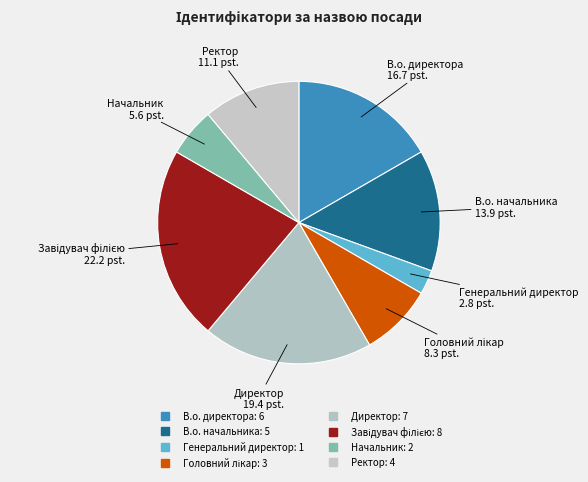

How many segments does this pie chart have?

8